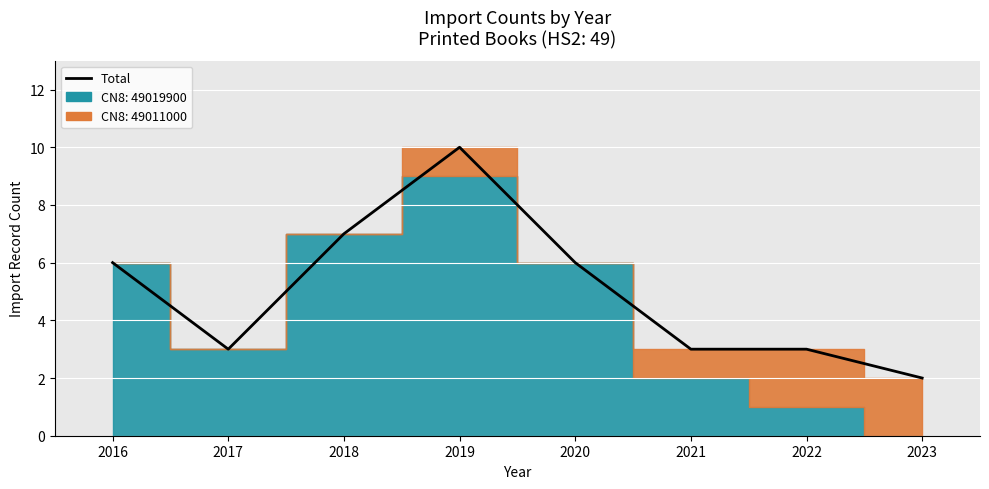

Which category has the highest value across all series?

2019